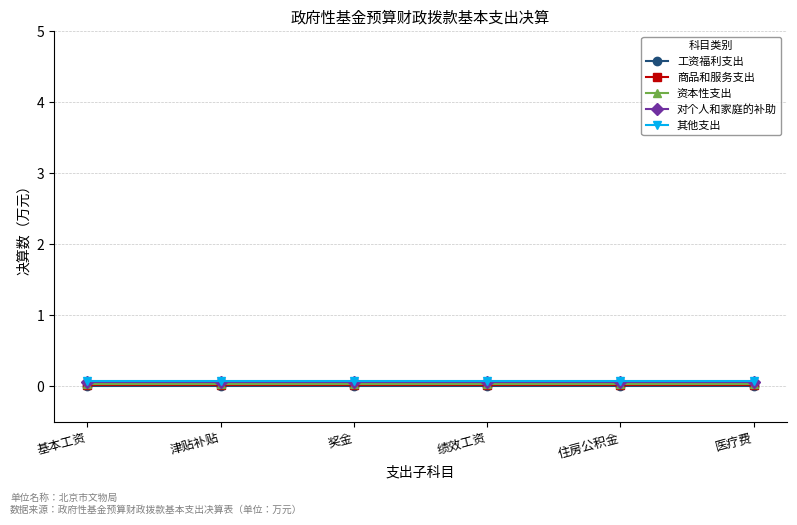

True or false: 资本性支出 and 对个人和家庭的补助 intersect in this chart.

False